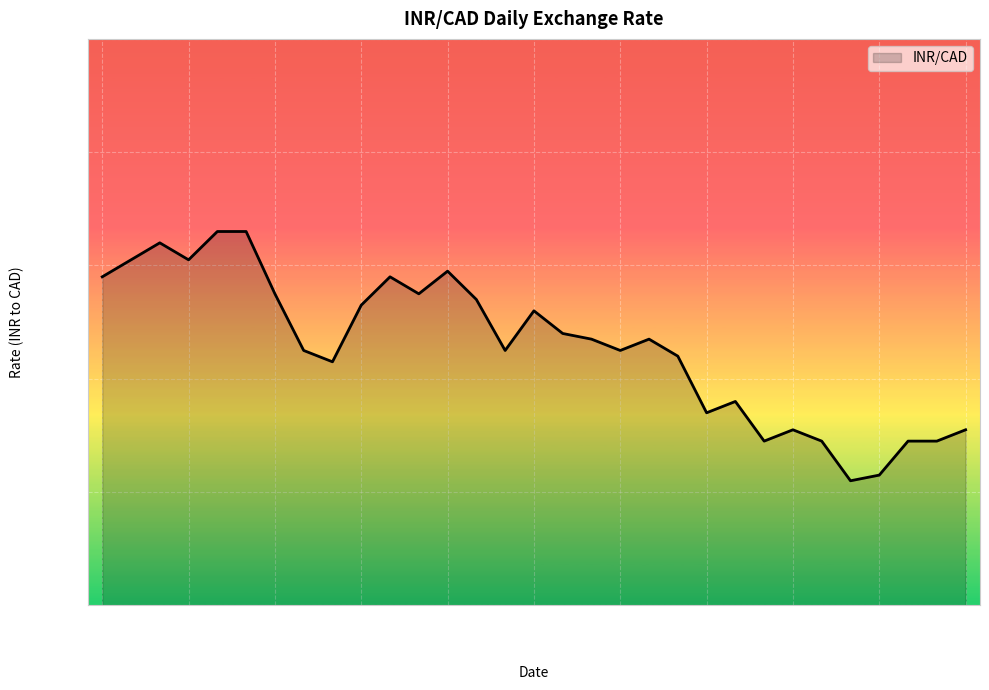

How many lines are shown in the chart?

1